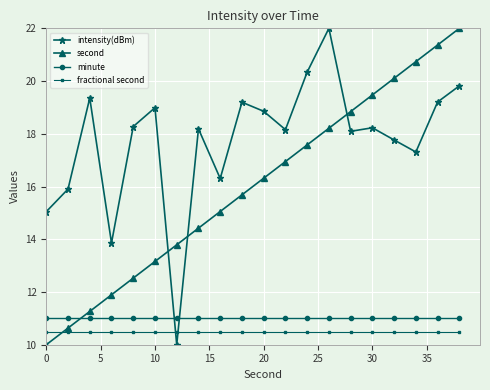

What is the highest value of the fractional second series?

10.5